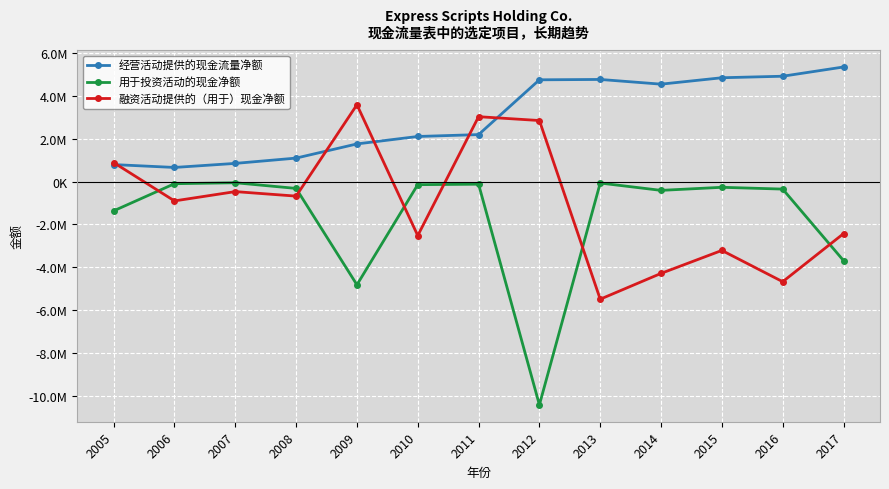

Which series has the widest spread of values?

用于投资活动的现金净额